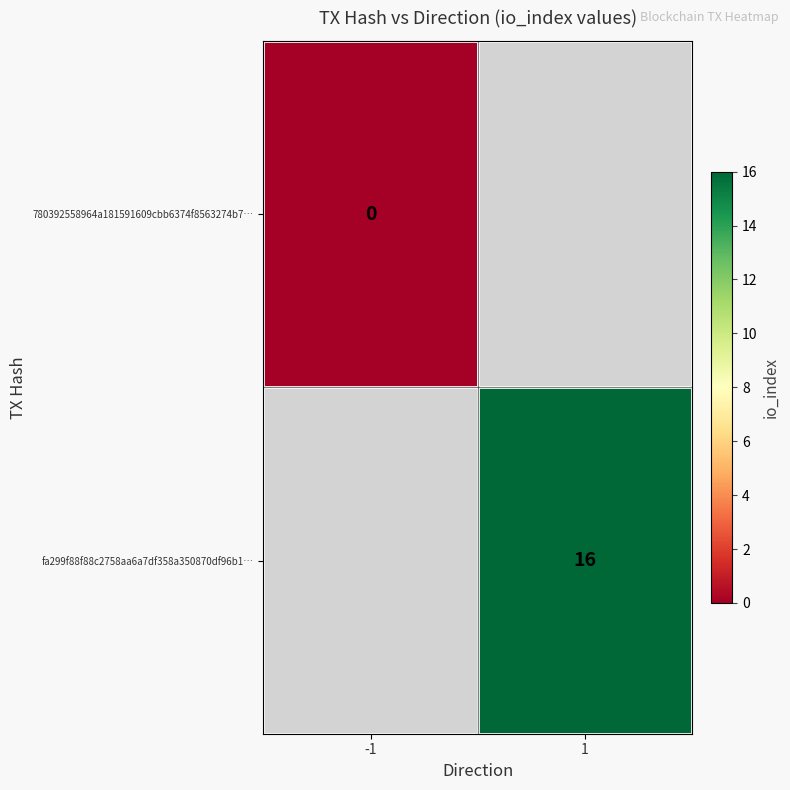

True or false: fa299f88f88c2758aa6a7df358a350870df96b1… has a value of 16 at 1.

True